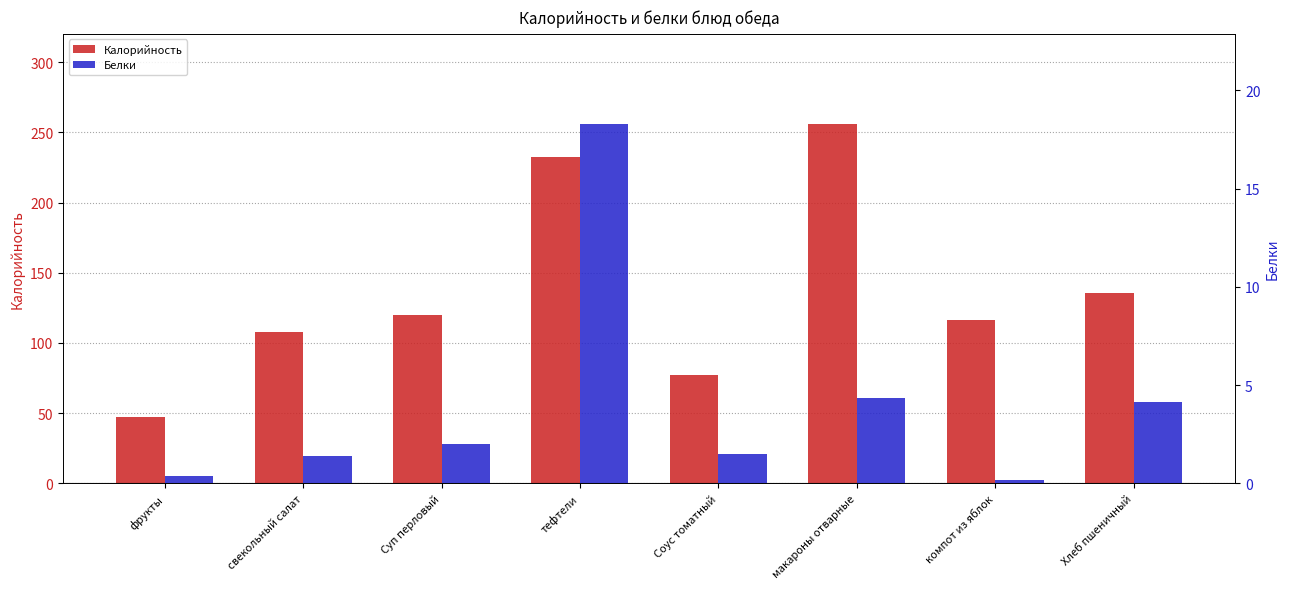

What is the minimum value for Калорийность?

47.0